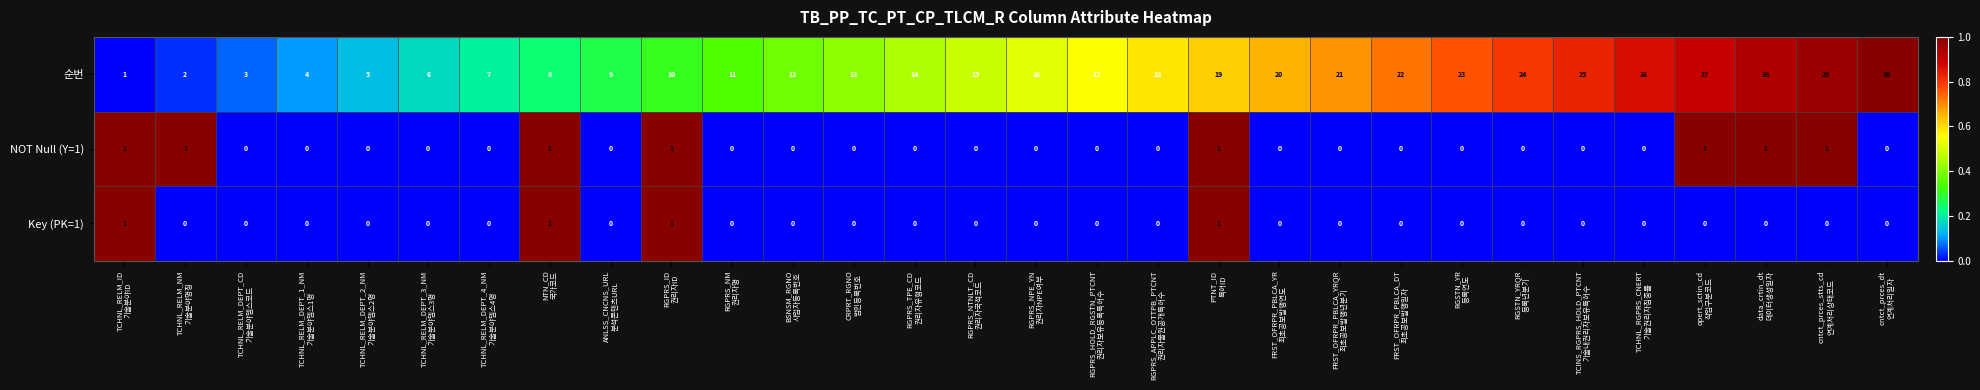

Which series has the largest total across all categories?

순번